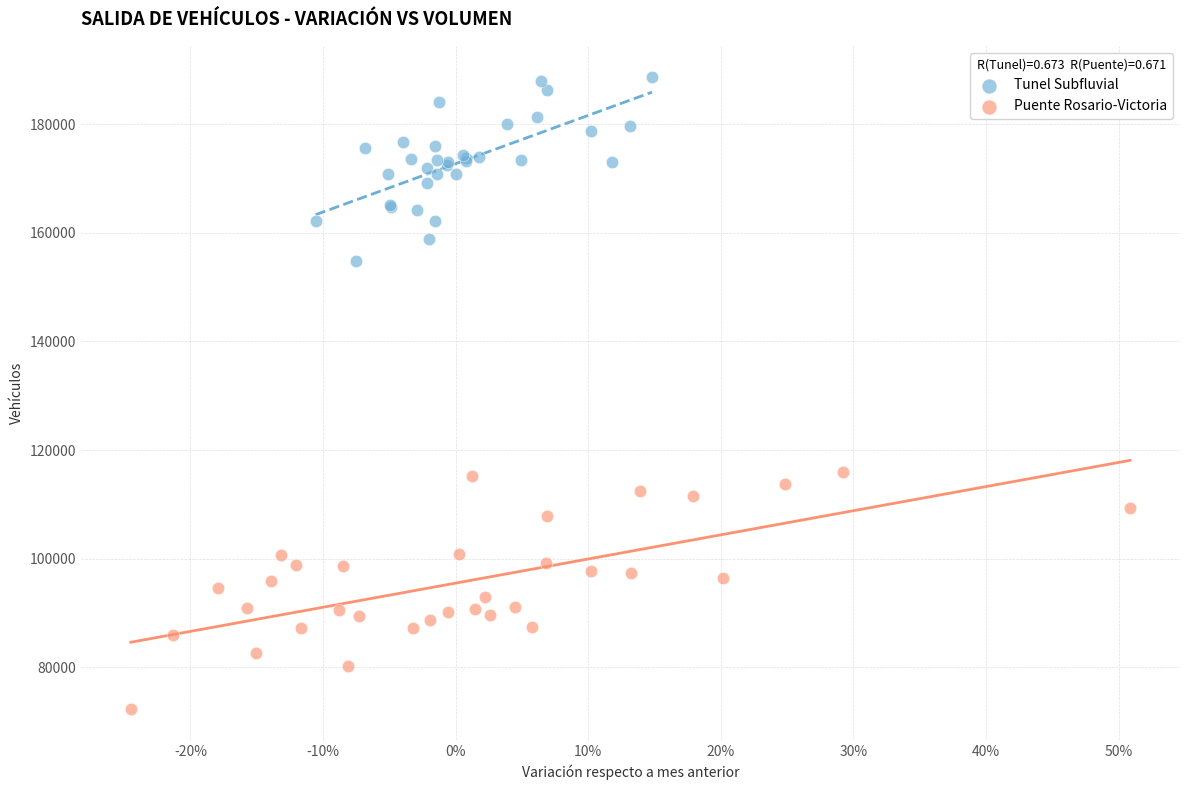

Which series reaches the maximum Y coordinate?

Tunel Subfluvial